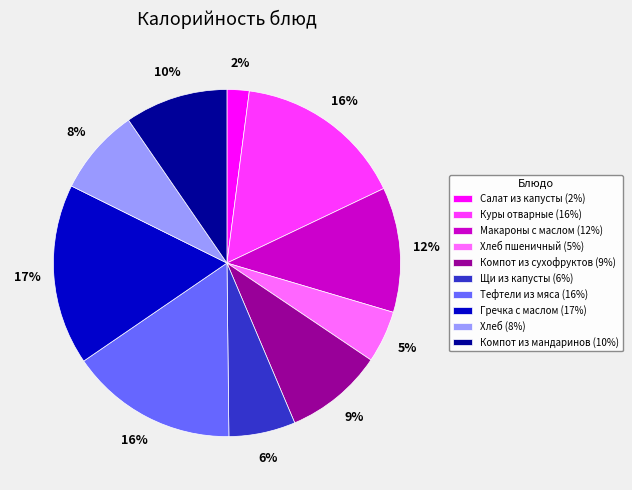

Is it true that Салат из капусты (2%) is 2% of the pie?

True